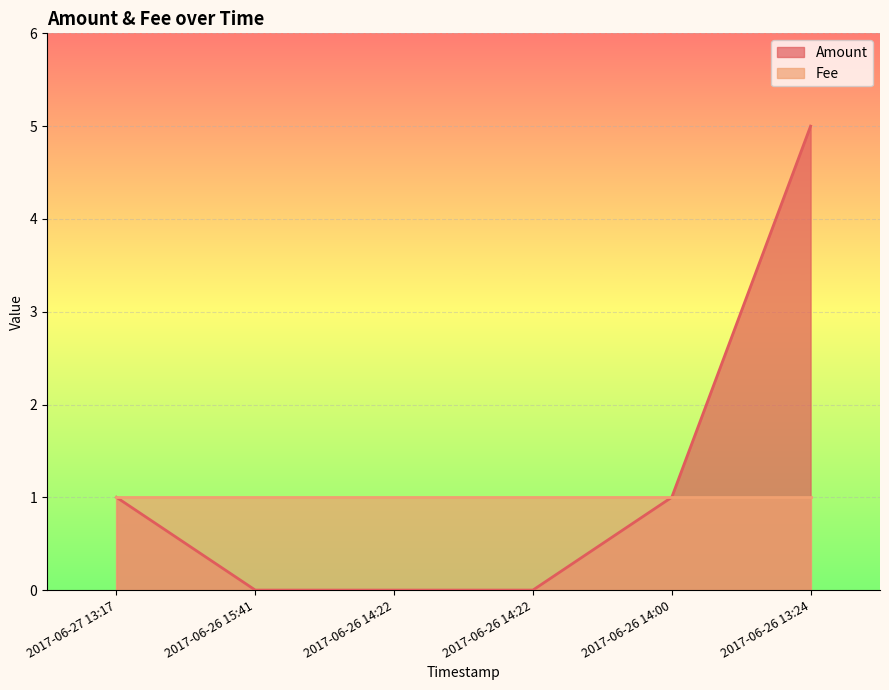

List the labels in order of value, largest first.

2017-06-26 13:24, 2017-06-27 13:17, 2017-06-26 14:00, 2017-06-26 15:41, 2017-06-26 14:22, 2017-06-26 14:22